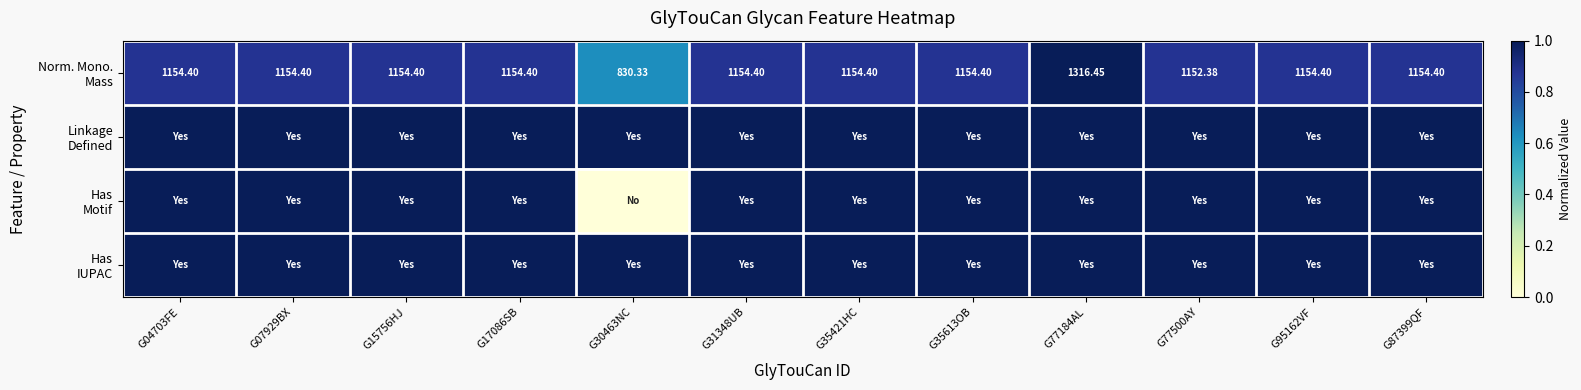

Read the Norm. Mono. Mass value at G30463NC.

0.6